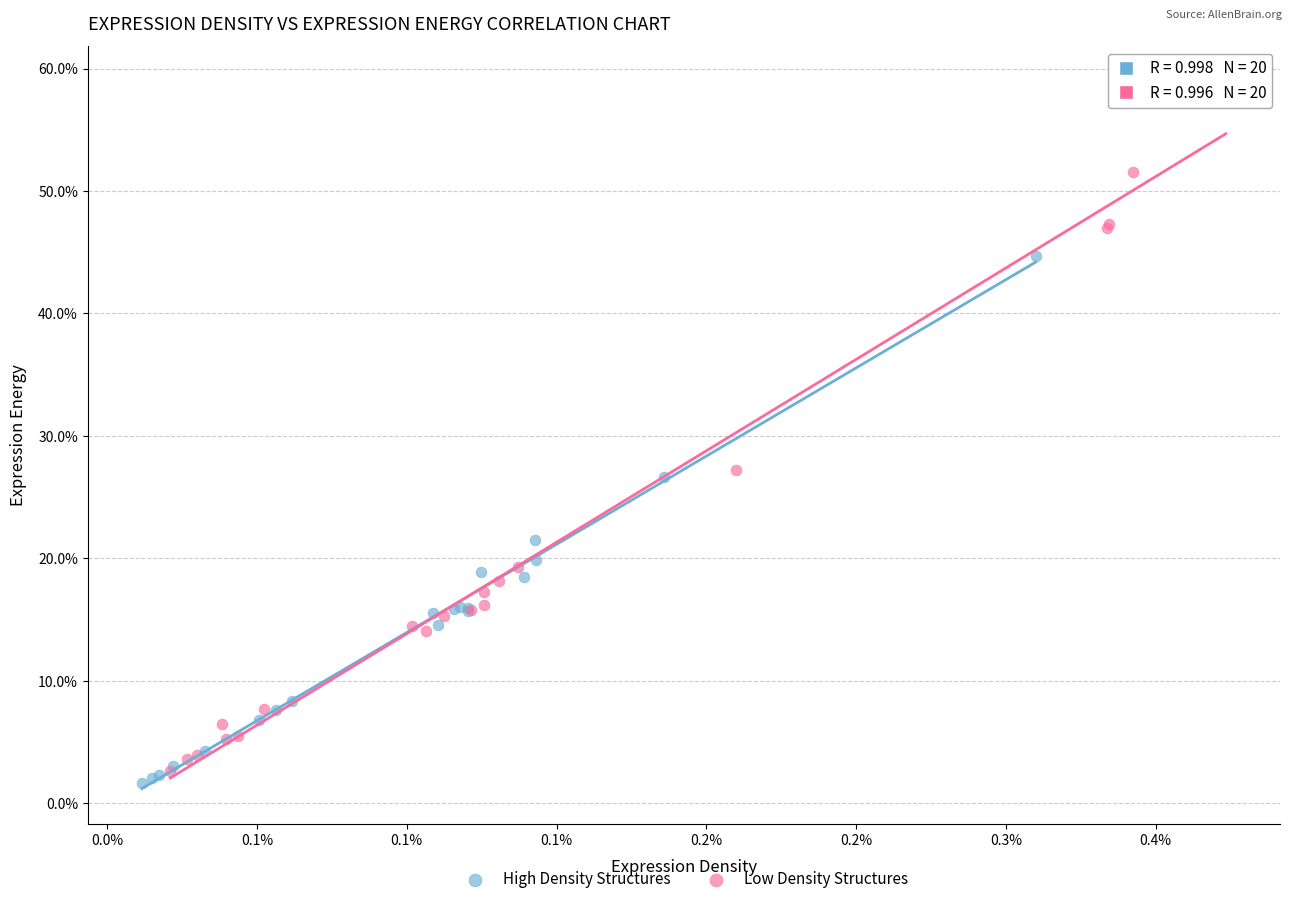

What are all the series names shown in the legend?

High Density Structures, Low Density Structures